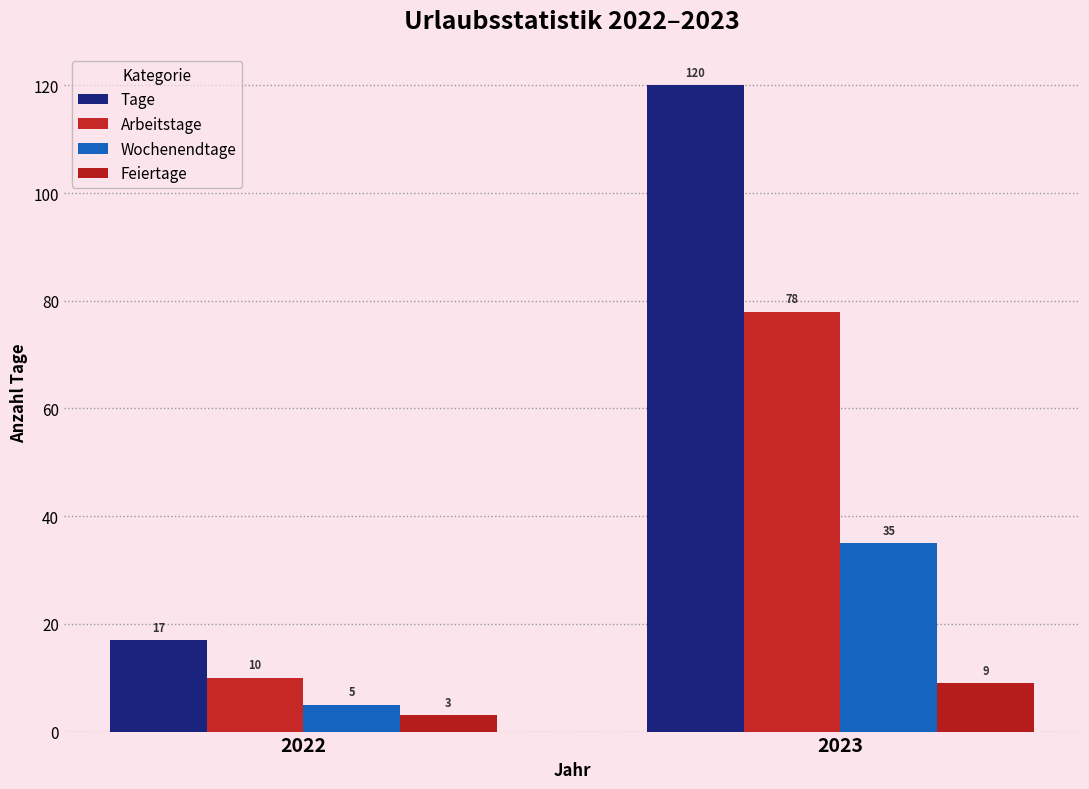

What is the difference between the maximum and minimum values in the Feiertage series?

6